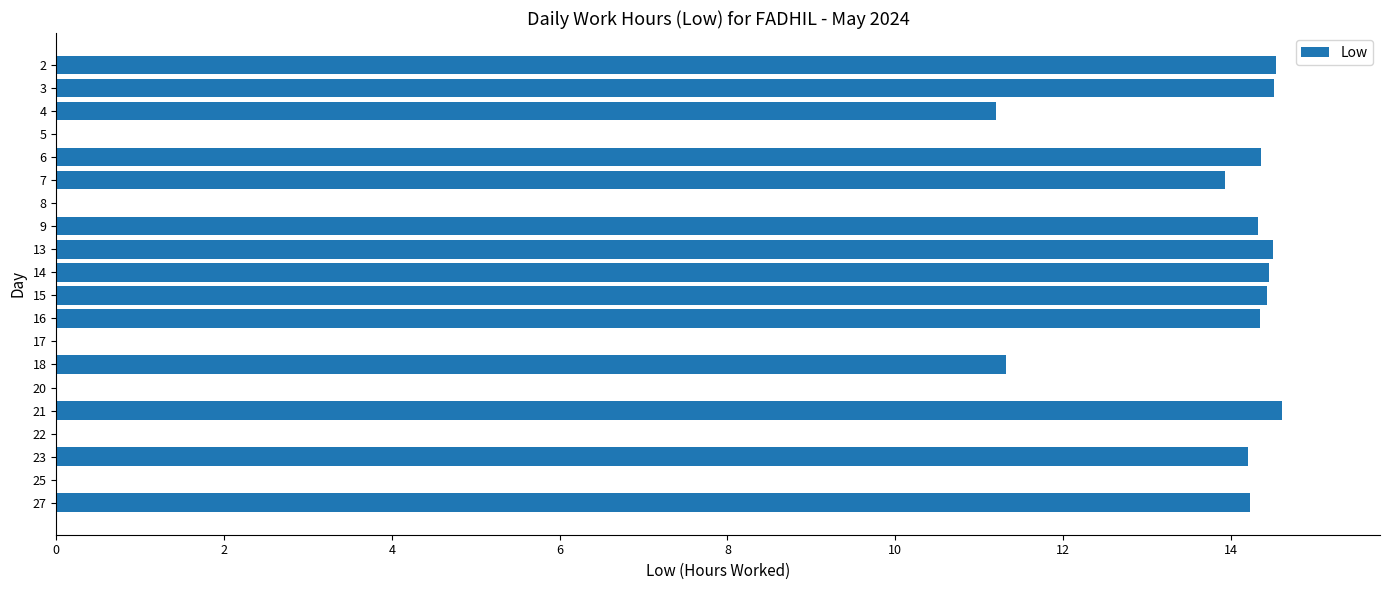

The chart shows a value of 19.1 at 2. True or false?

False